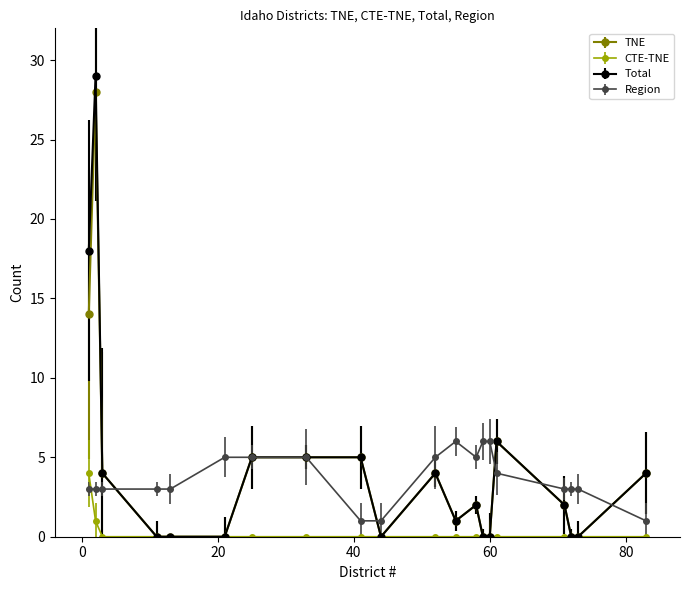

What is the highest value of the TNE series?

28